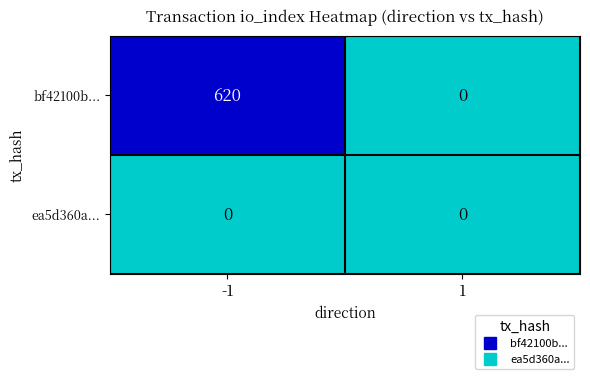

Reading left to right, list all the values displayed in this chart.

bf42100b...: -1=620	1=0
ea5d360a...: -1=0	1=0